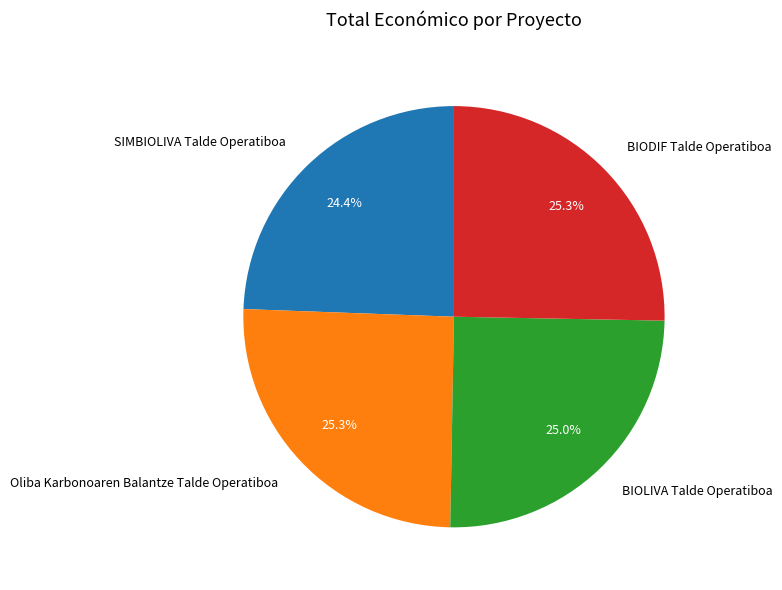

How many slices are in this pie chart?

4